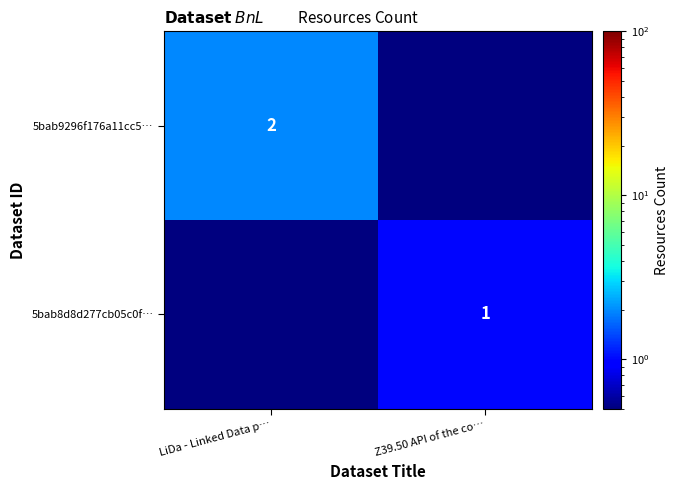

Is it true that 5bab8d8d277cb05c0f… equals 1.0 at Z39.50 API of the co…?

True